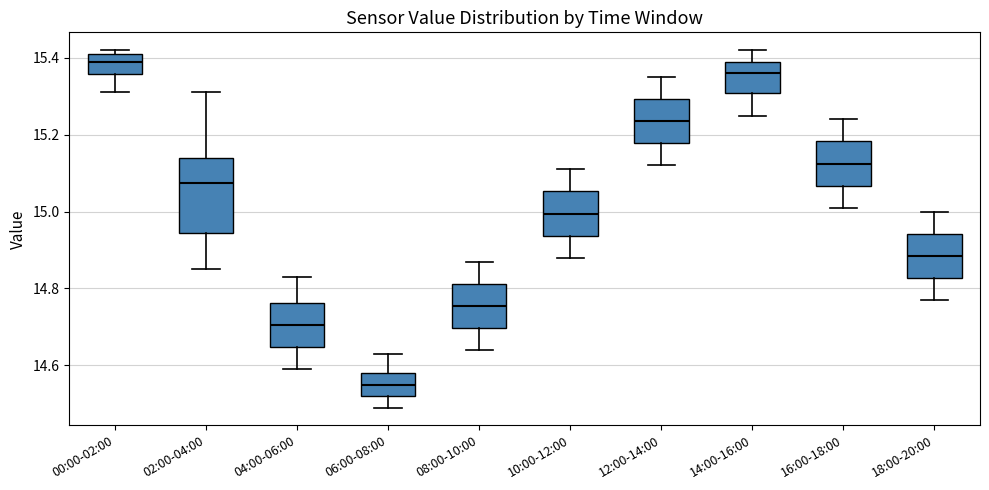

Reading left to right, transcribe this box plot: for each box, give where its median line is, the range the box spans, and where its two whiskers end, as read against the y-axis. The values are not printed on the chart, so give them approximately, as read against the axis.

00:00-02:00: median 15.40, box 15.36 to 15.42, whiskers 15.32 to 15.42 (just above the box's upper edge)
02:00-04:00: median 15.08, box 14.94 to 15.14, whiskers 14.86 to 15.32
04:00-06:00: median 14.70, box 14.64 to 14.76, whiskers 14.60 to 14.84
06:00-08:00: median 14.56, box 14.52 to 14.58, whiskers 14.50 to 14.64
08:00-10:00: median 14.76, box 14.70 to 14.82, whiskers 14.64 to 14.88
10:00-12:00: median 15.00, box 14.94 to 15.06, whiskers 14.88 to 15.12
12:00-14:00: median 15.24, box 15.18 to 15.30, whiskers 15.12 to 15.36
14:00-16:00: median 15.36, box 15.30 to 15.40, whiskers 15.26 to 15.42
16:00-18:00: median 15.12, box 15.06 to 15.18, whiskers 15.02 to 15.24
18:00-20:00: median 14.88, box 14.82 to 14.94, whiskers 14.78 to 15.00